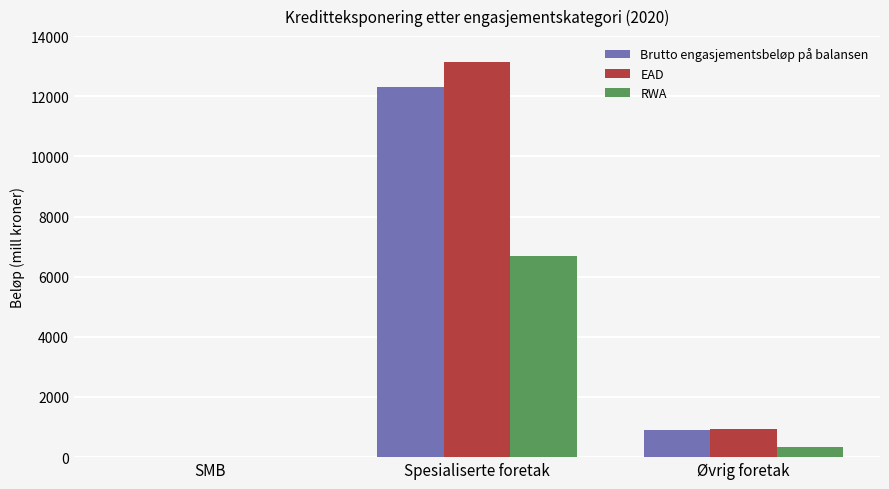

What is the highest value of the RWA series?

6681.8